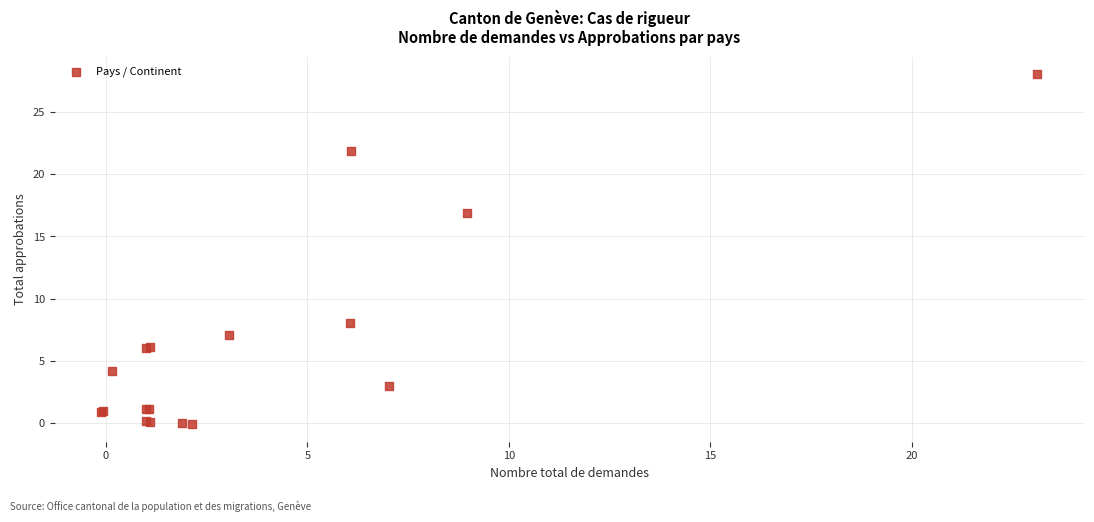

What Y value in the scatter plot is closest to 13?

16.9